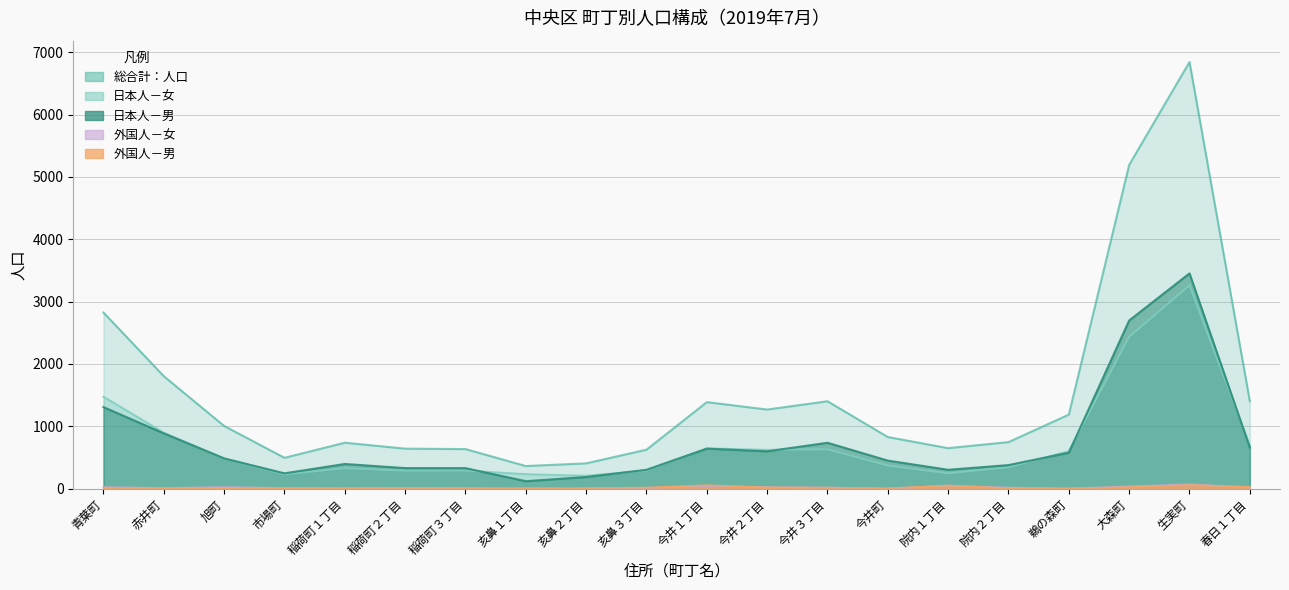

Reading left to right, extract all data points from this chart.

総合計：人口: 2825	1804	1006	495	737	642	635	363	406	625	1388	1269	1402	828	650	747	1188	5192	6842	1401
日本人－男: 1308	887	486	246	396	330	329	120	187	303	642	599	736	450	303	378	577	2697	3452	660
日本人－女: 1475	898	483	230	327	289	291	233	207	290	647	623	631	370	246	343	603	2433	3260	693
外国人－男: 16	8	10	8	8	11	9	4	8	18	56	21	16	6	51	8	4	25	59	28
外国人－女: 26	11	27	11	6	12	6	6	4	14	43	26	19	2	50	18	4	37	71	20